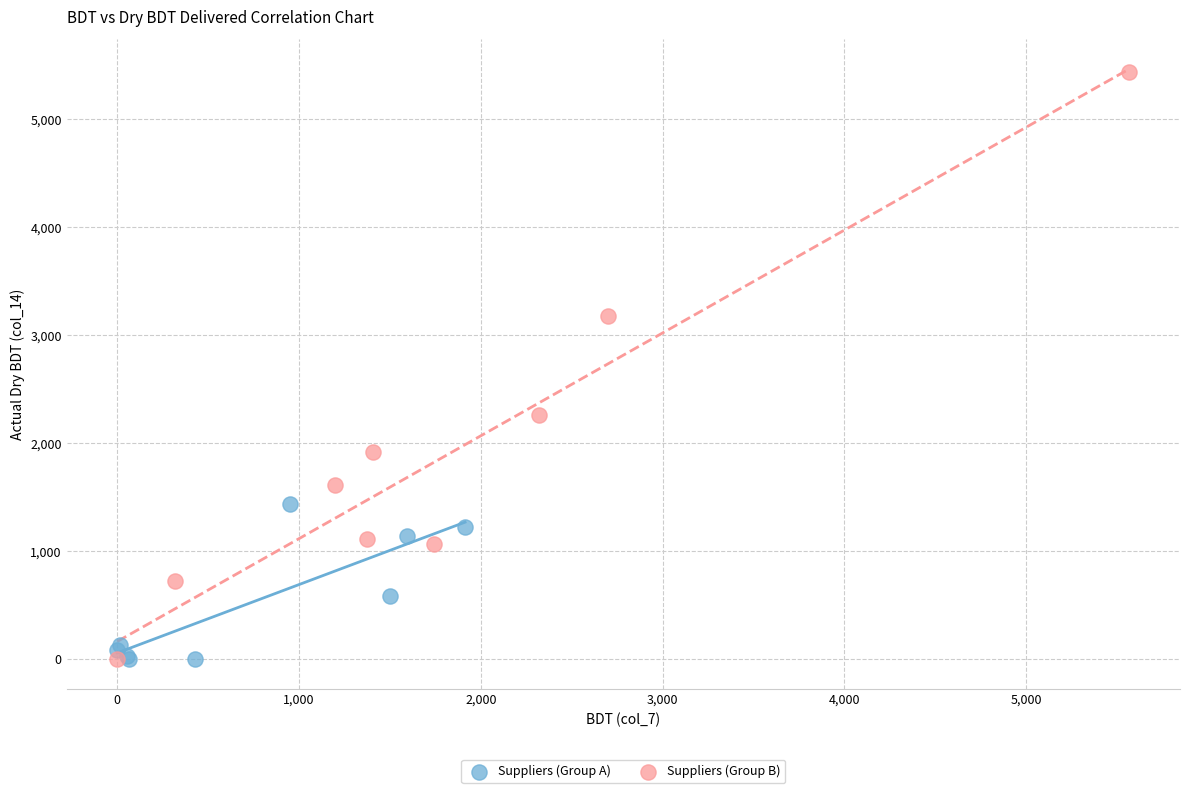

Which series has the widest spread of Y values?

Suppliers (Group B)